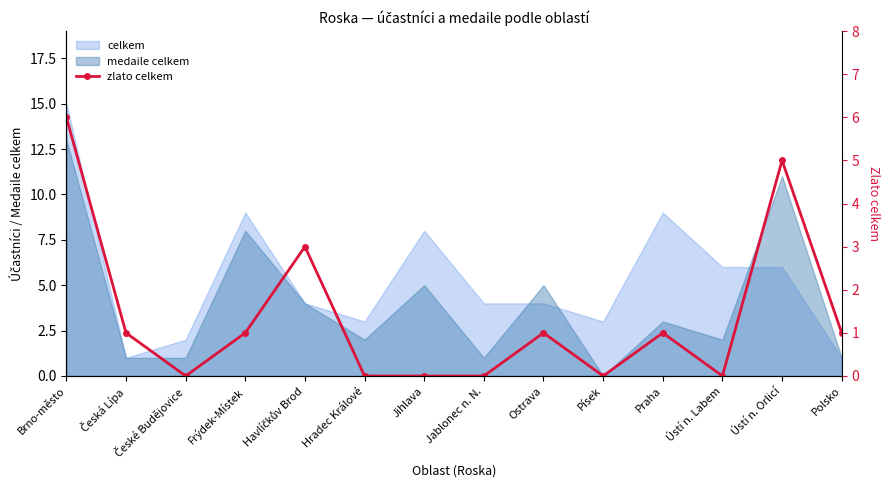

How many data points does each series have?

14